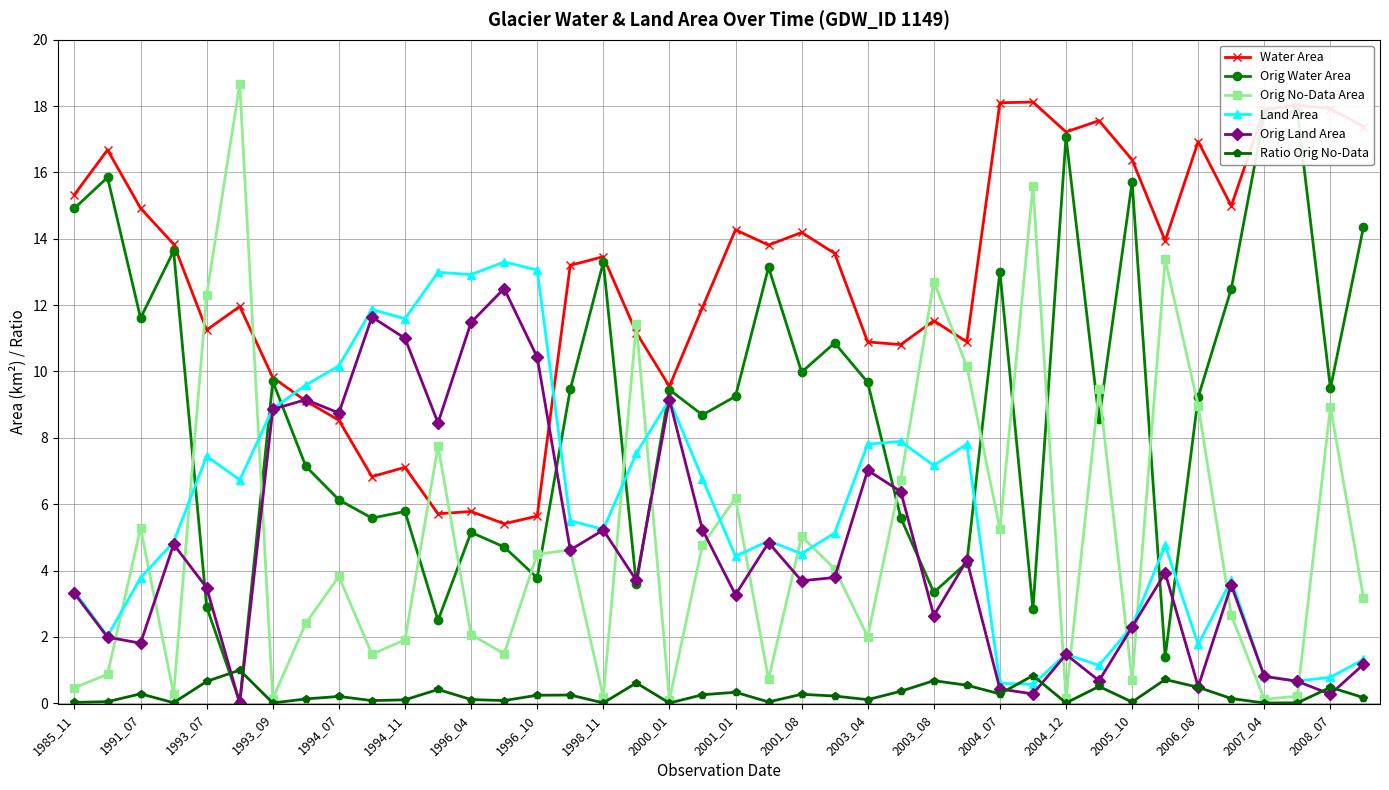

What is the average value of the Orig Water Area series?

9.0